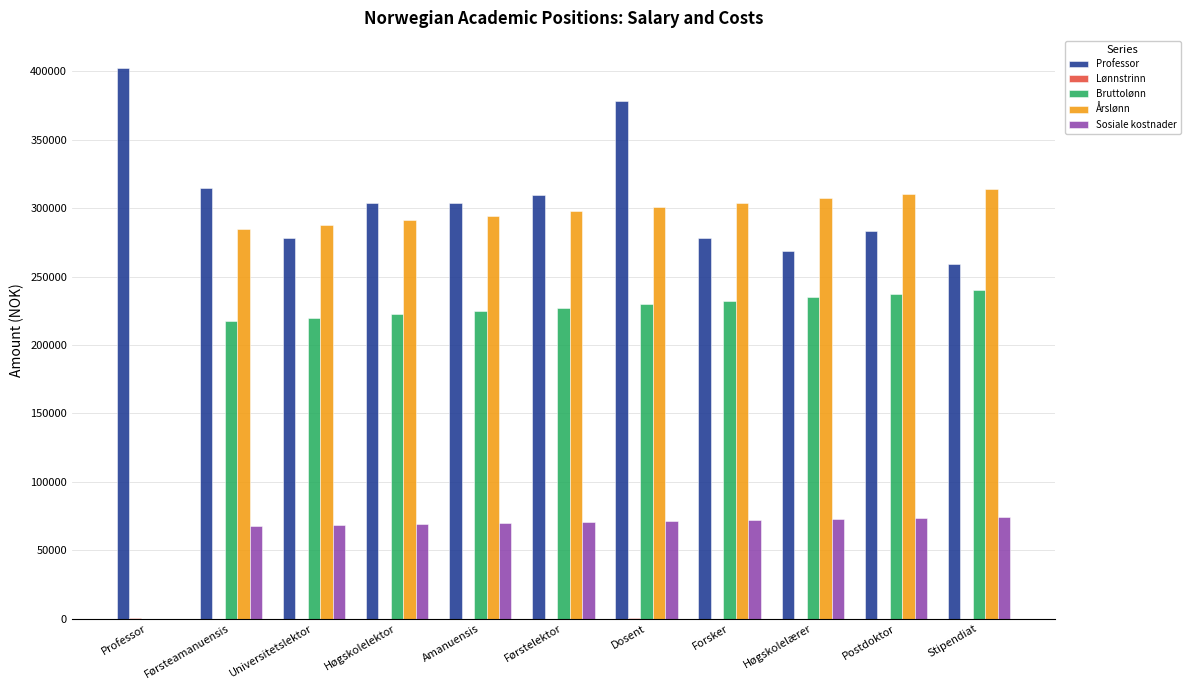

Where is Sosiale kostnader nearest to the value 37117?

Førsteamanuensis